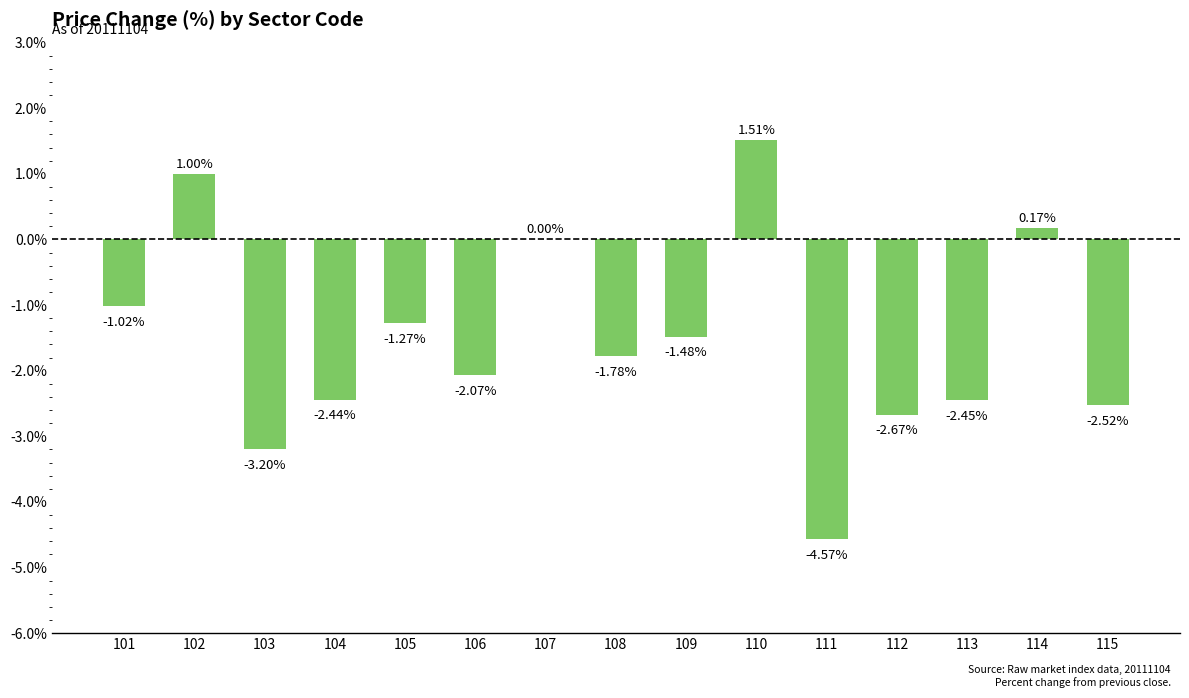

What is the sum of all values?

-22.8